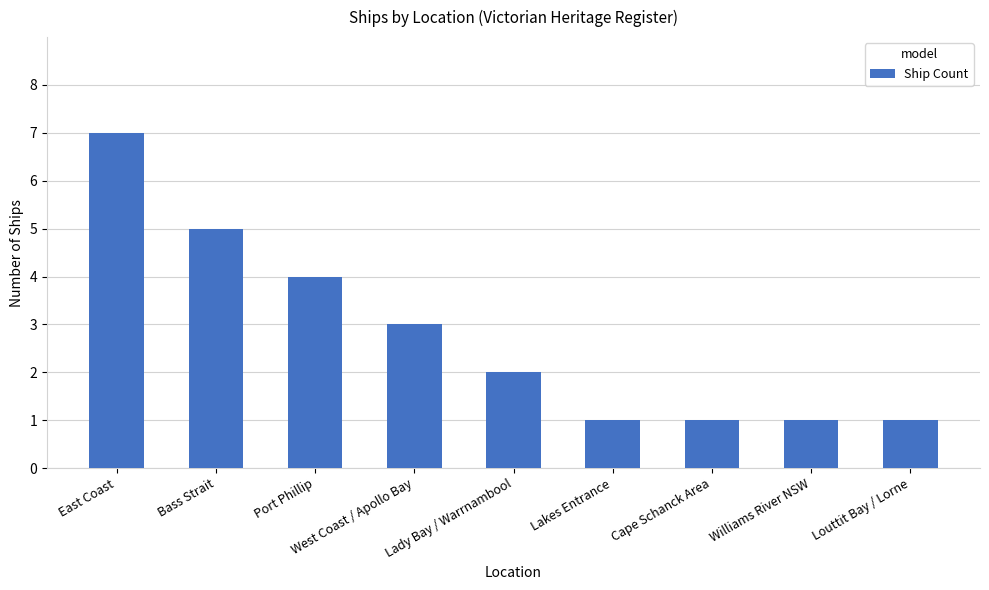

Between Lady Bay / Warrnambool and Williams River NSW, which is larger?

Lady Bay / Warrnambool